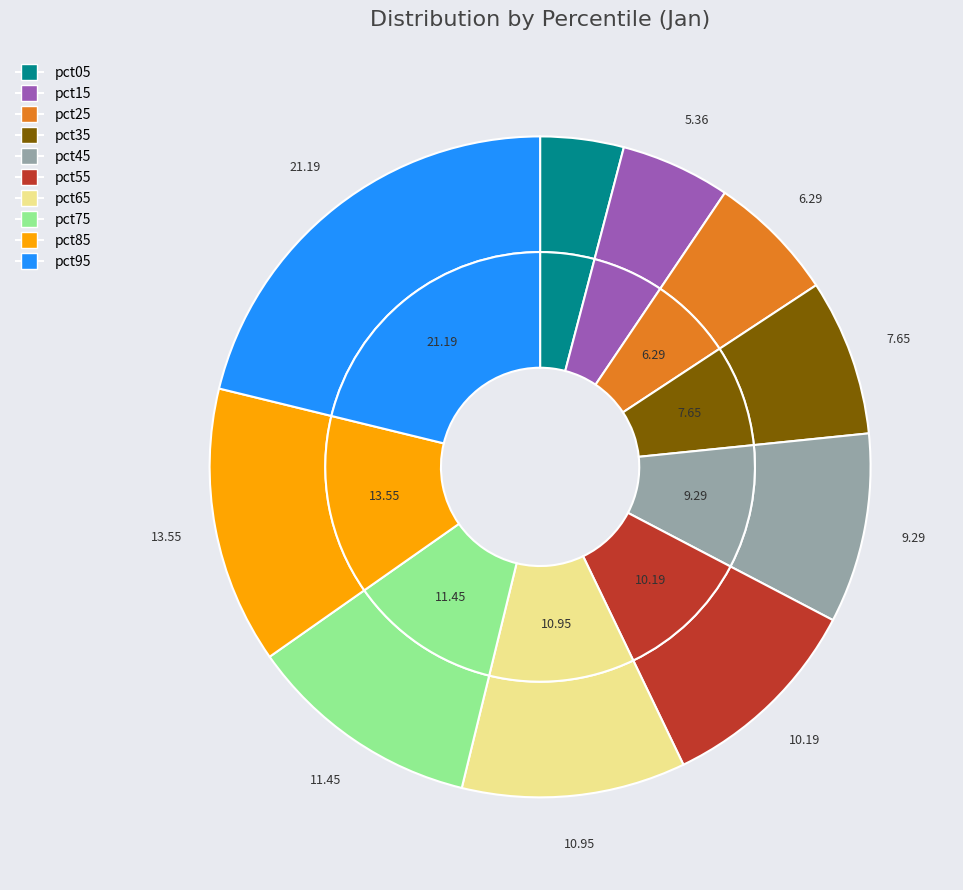

Is the sum of pct35 and pct25 greater than half?

No